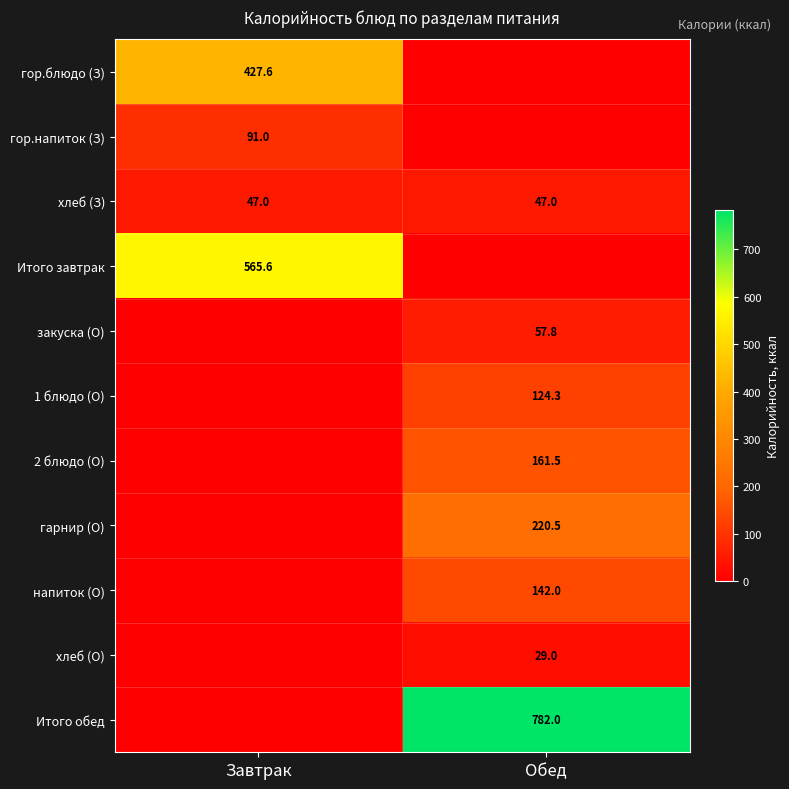

Is it true that 2 блюдо (О) equals 161.5 at Обед?

True